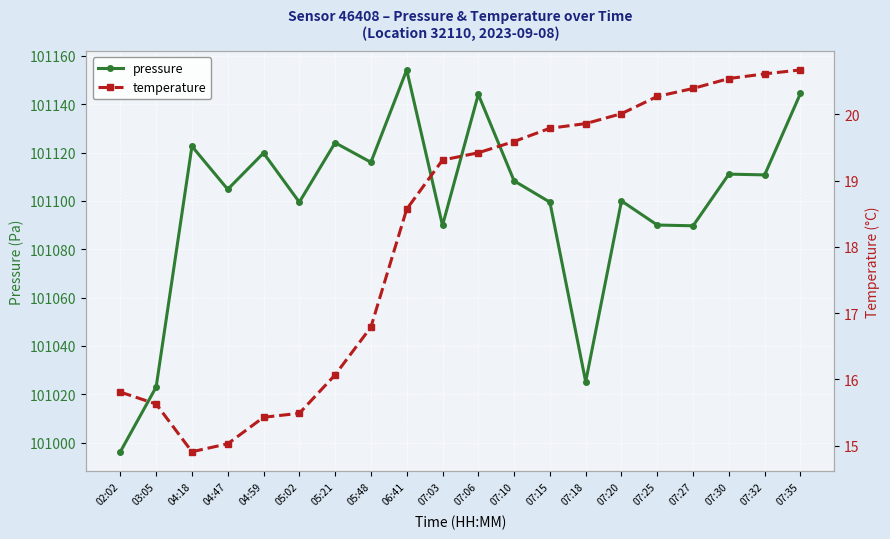

True or false: temperature and pressure intersect in this chart.

False